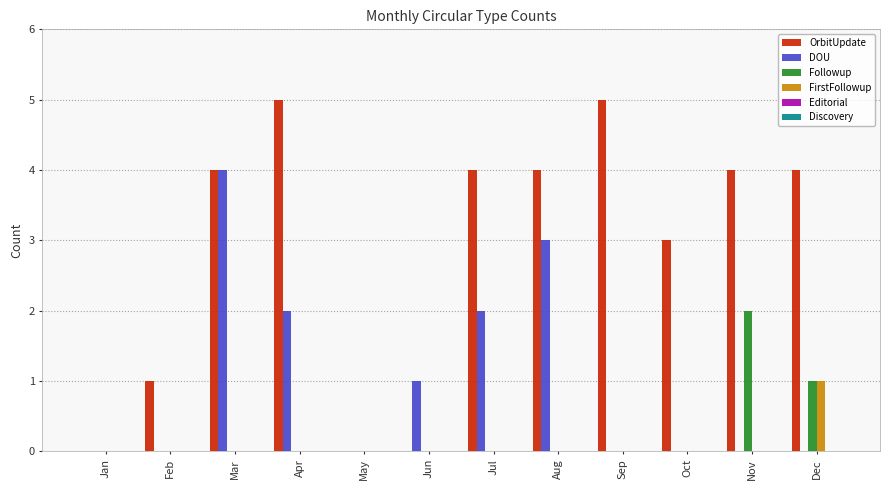

Between Aug and Oct, which series saw the biggest shift?

DOU